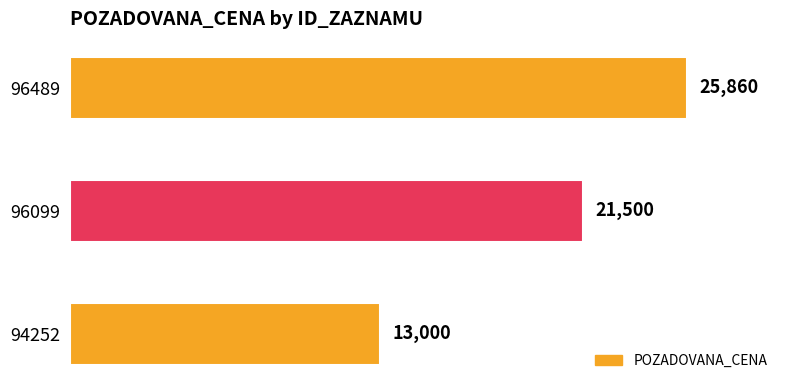

List the labels in order of value, largest first.

96489, 96099, 94252